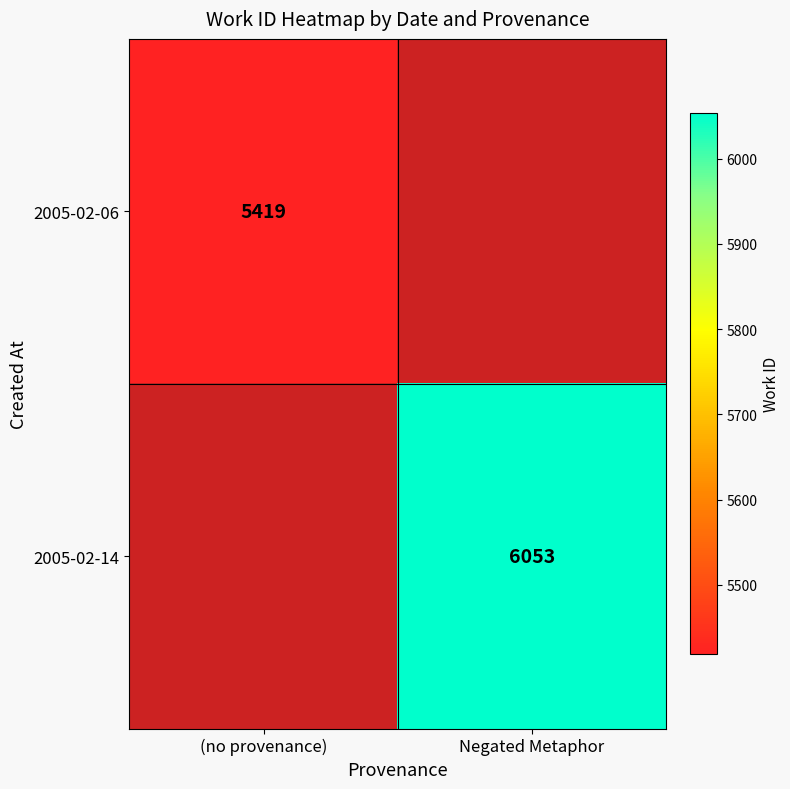

Which has a higher value, (no provenance) or Negated Metaphor?

Negated Metaphor